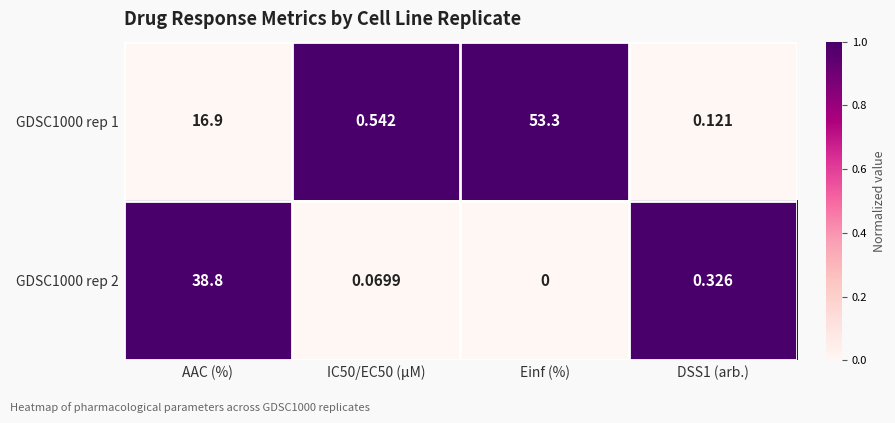

Is the value of GDSC1000 rep 1 at Einf (%) greater than the value of GDSC1000 rep 2 at Einf (%)?

Yes